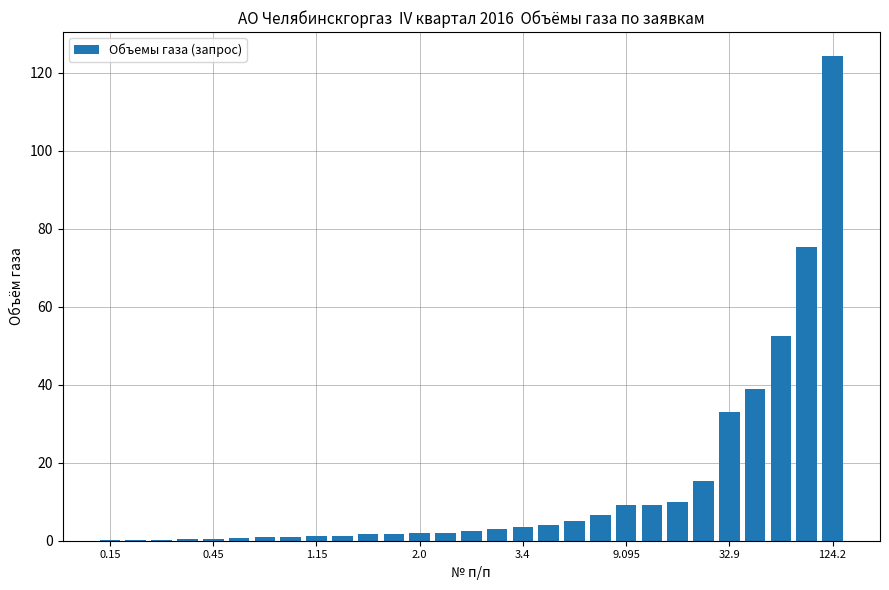

What is the maximum value shown in the chart?

124.2